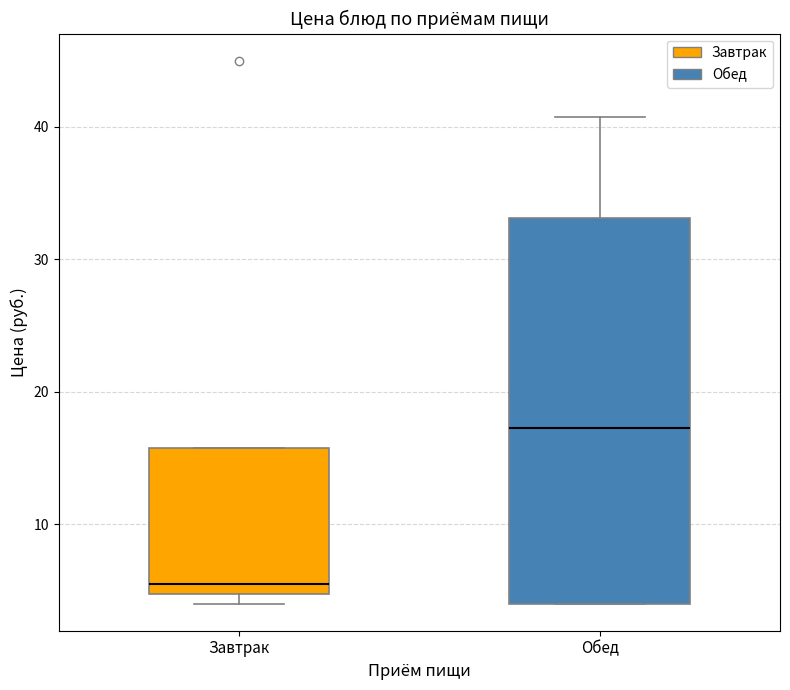

Reading left to right, read every box against the y-axis: the position of its median line, the range the box covers, and the ends of its whiskers. The values are not printed on the chart, so give them approximately, as read against the axis.

Завтрак: median 6, box 5 to 16, whiskers 4 to 16
Обед: median 17, box 4 to 33, whiskers 4 to 41